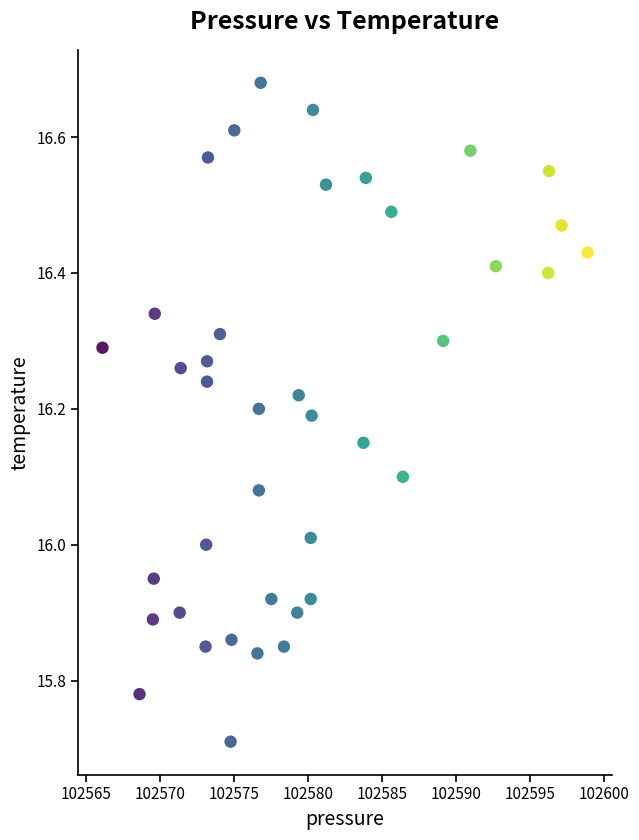

What is the range of Y values (max minus min)?

1.0